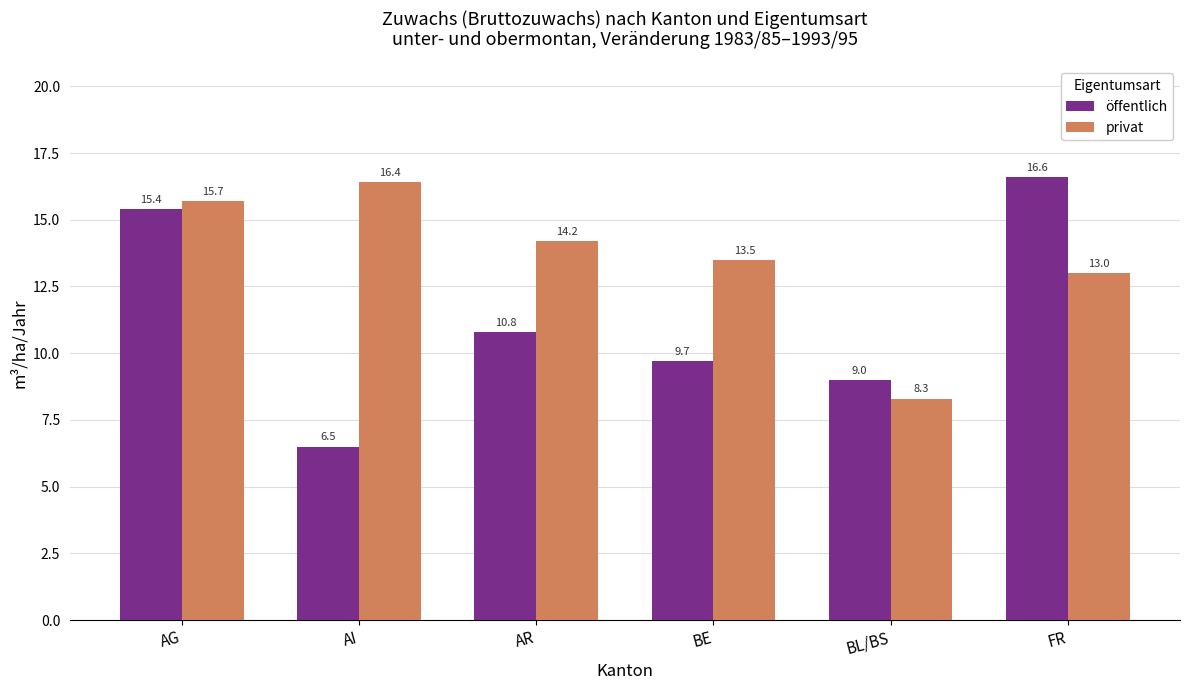

Are the bars grouped side by side (vs. stacked)?

Yes